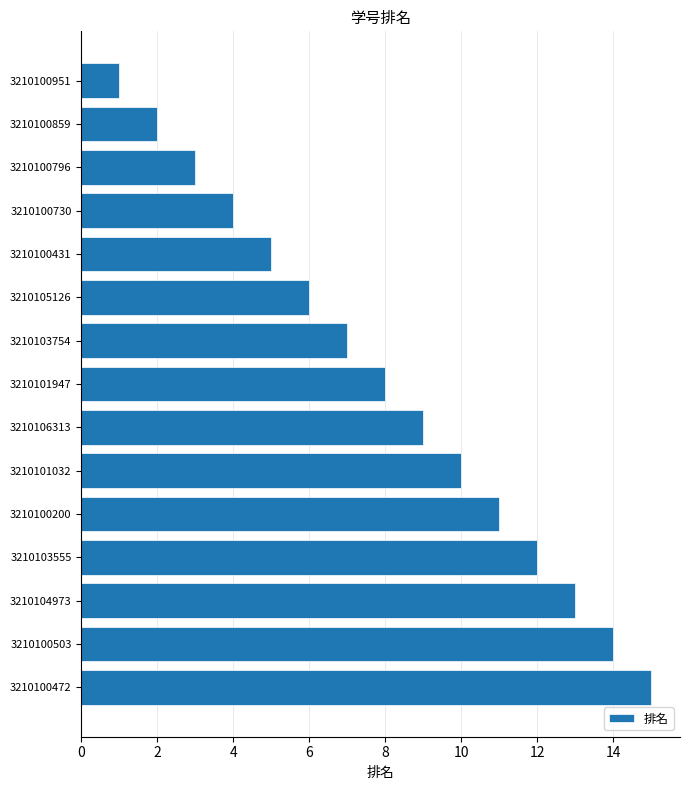

True or false: the data shows 7 at 3210100730.

False